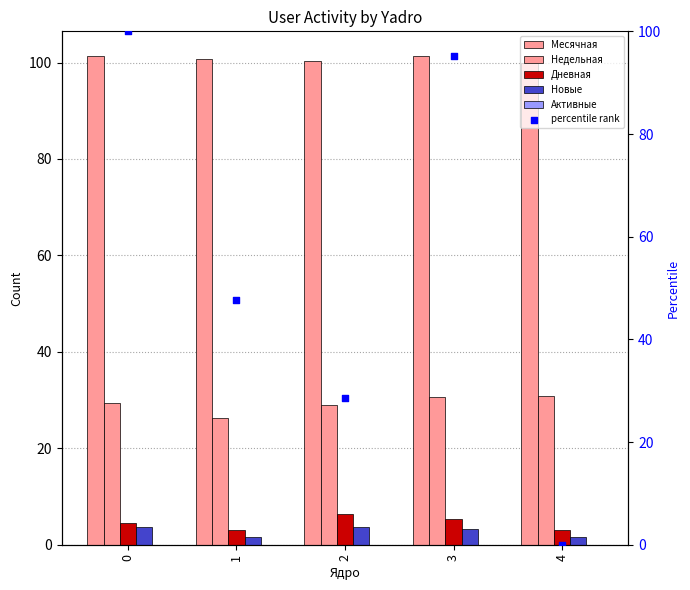

Which series has the largest total across all categories?

Месячная